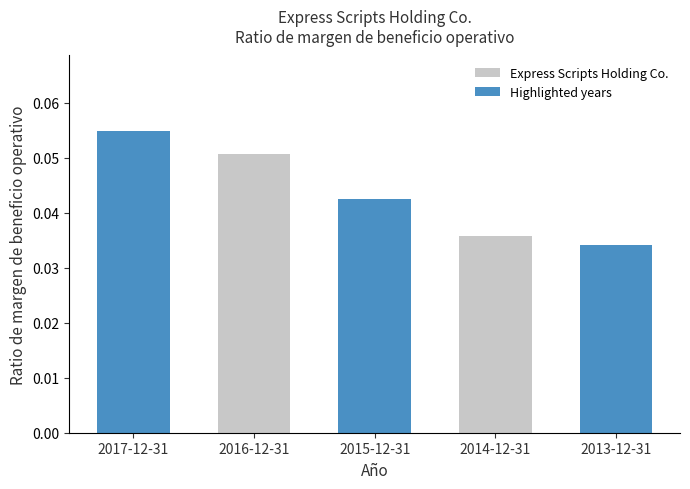

What is the sum of the values at 2013-12-31 and 2016-12-31?

0.1